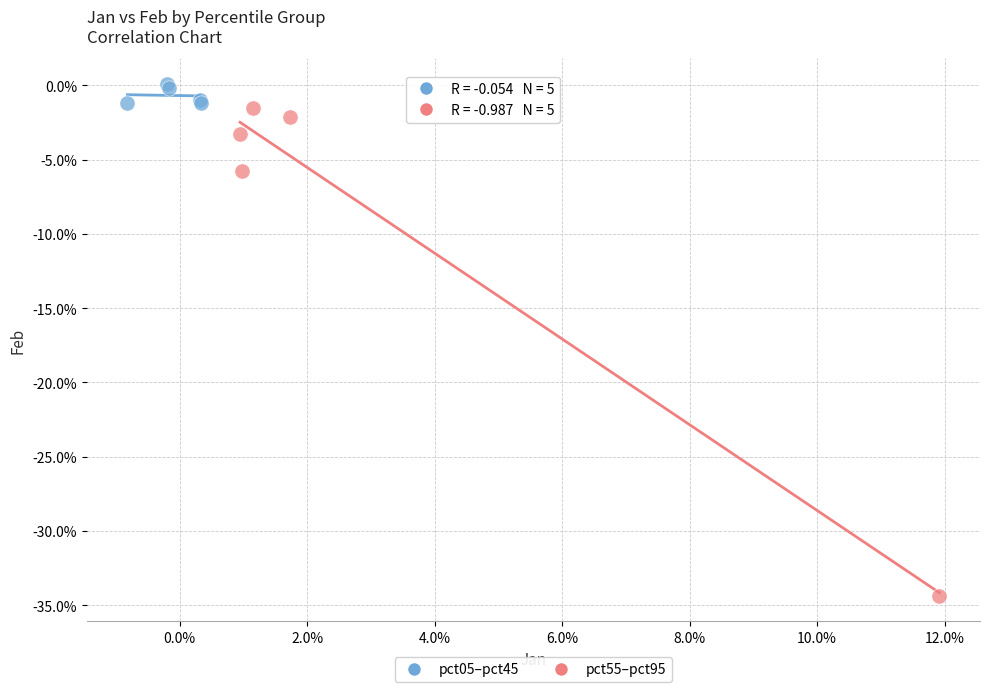

Which series contains the highest Y value?

pct05–pct45